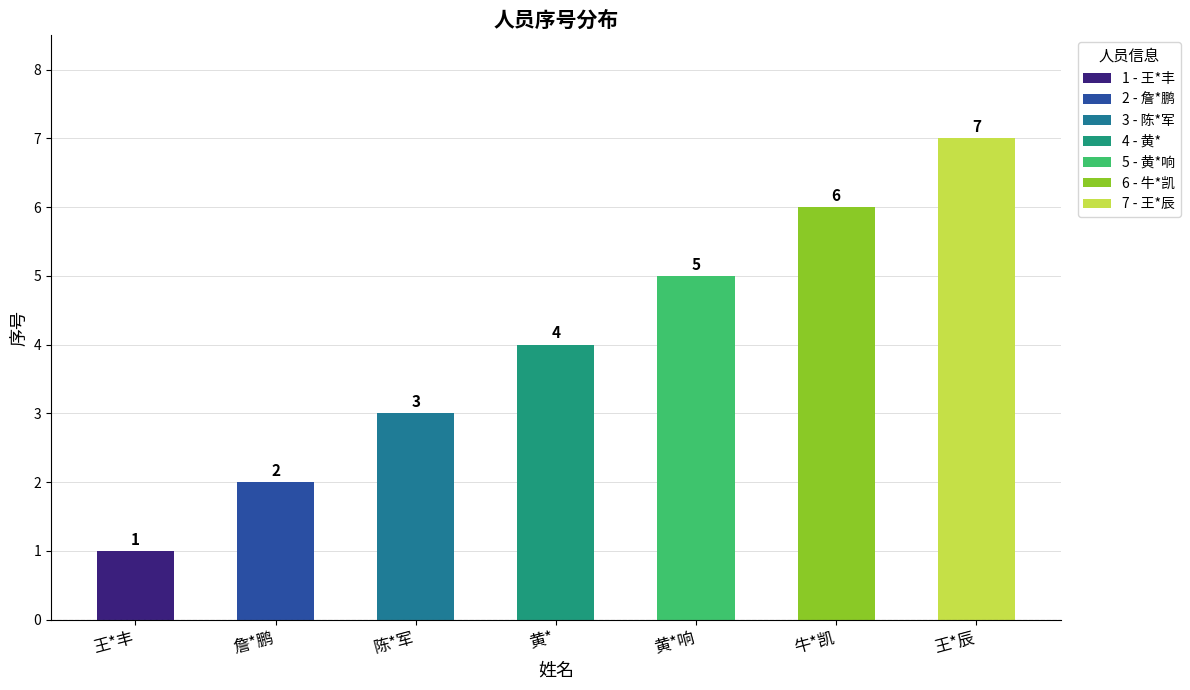

Reading left to right, extract all data points from this chart.

王*丰=1	詹*鹏=2	陈*军=3	黄*=4	黄*响=5	牛*凯=6	王*辰=7